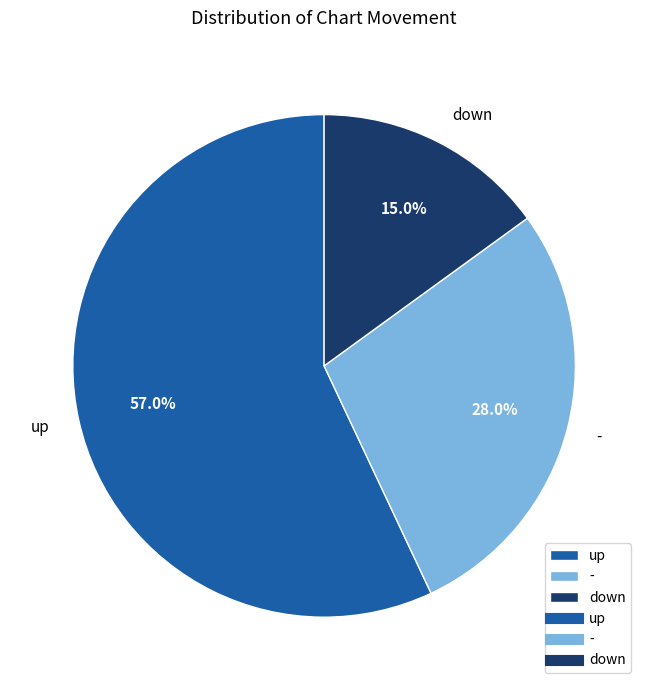

Is it true that down is 15% of the pie?

True